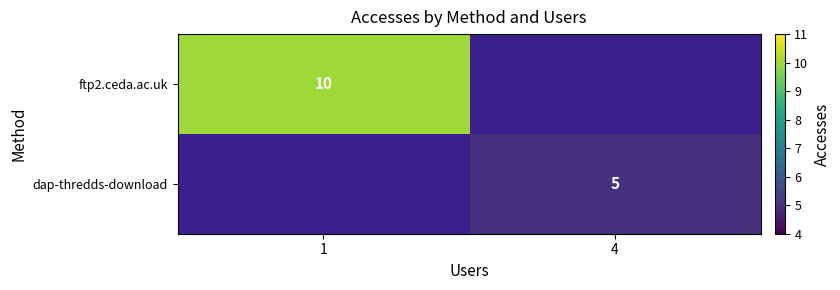

The value of ftp2.ceda.ac.uk at 1 is 10. True or false?

True